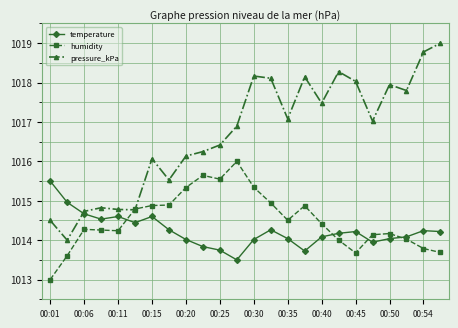

Which series has the widest spread of values?

pressure_kPa